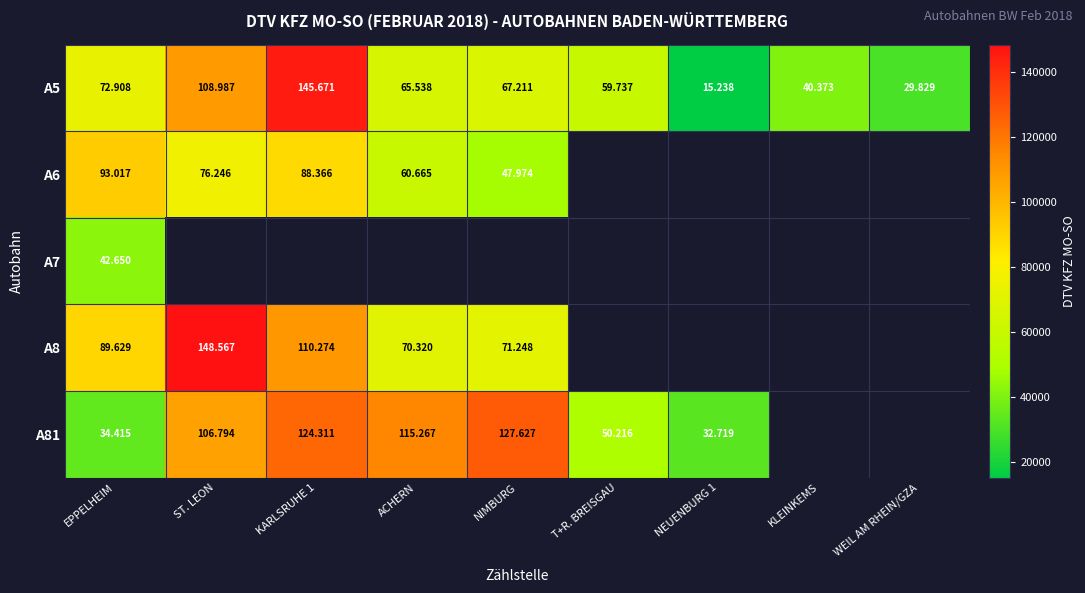

Between ST. LEON and NIMBURG, which series saw the biggest shift?

A8